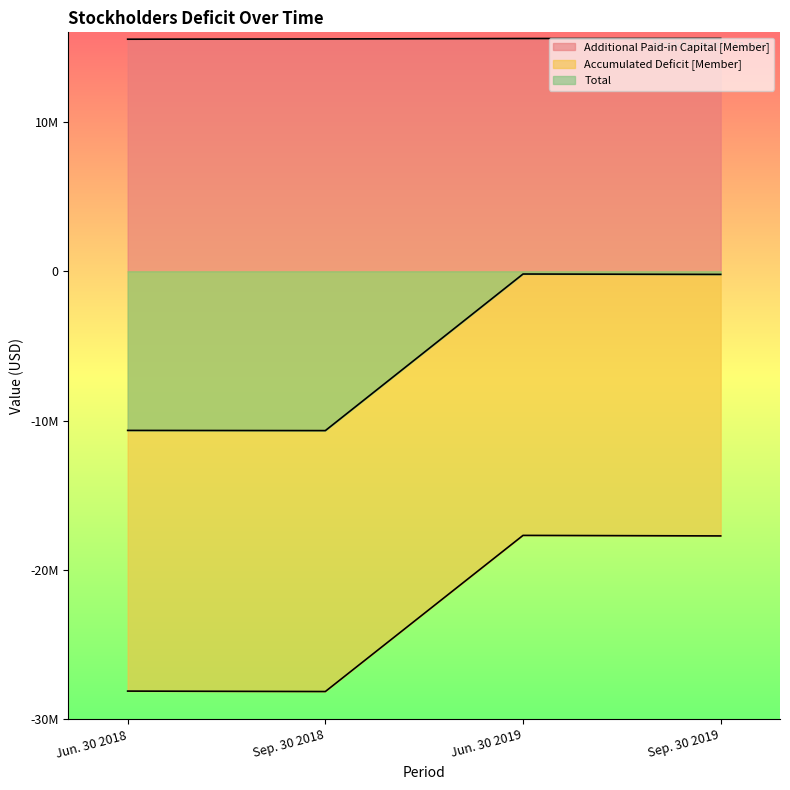

What is the label of the 3rd point from the right?

Sep. 30 2018